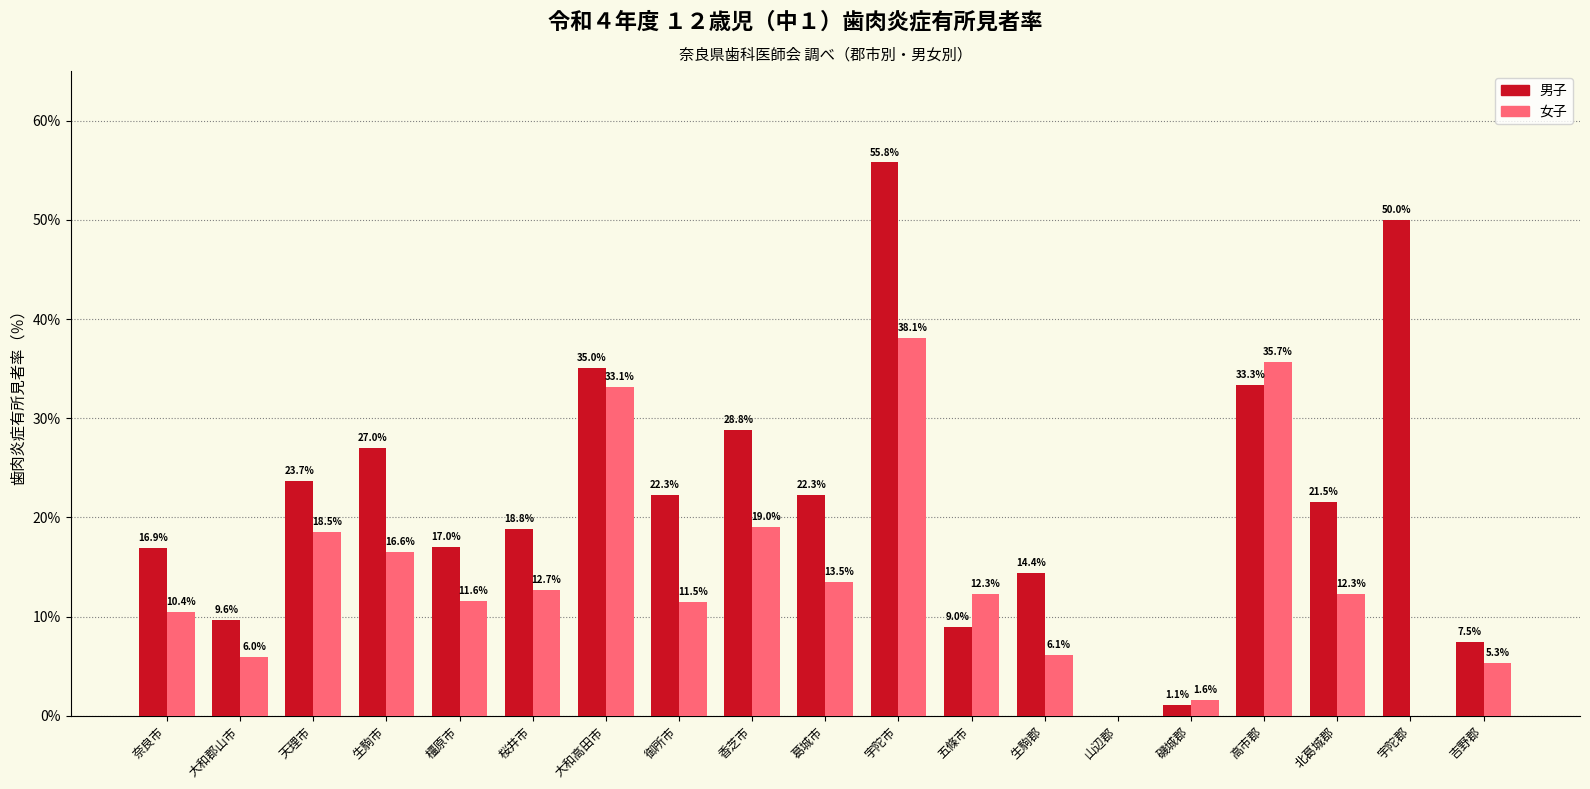

How many distinct data groups are displayed?

2